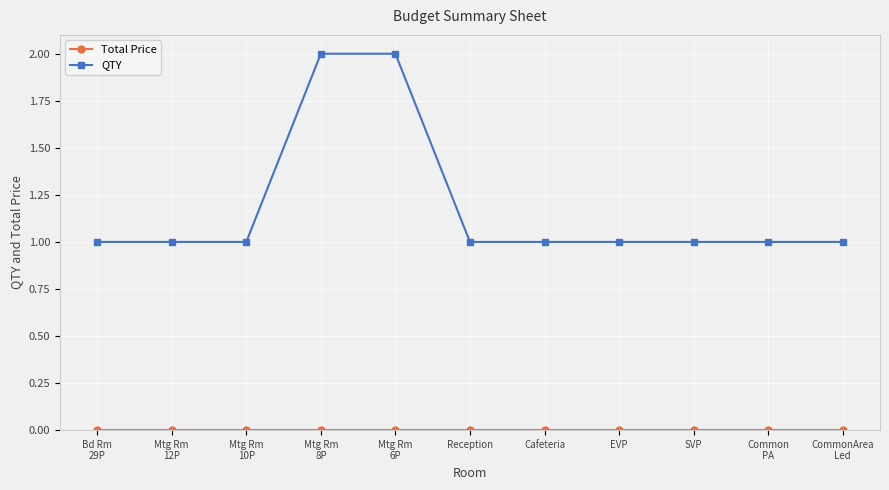

What is the label of the 11th point from the left?

CommonArea
Led